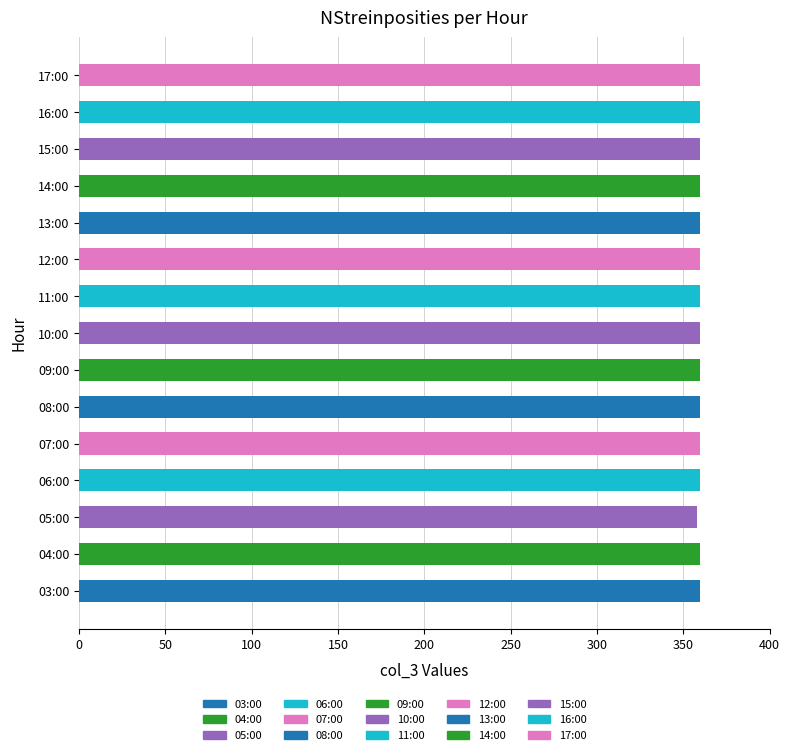

True or false: the data shows 564 at 11:00.

False